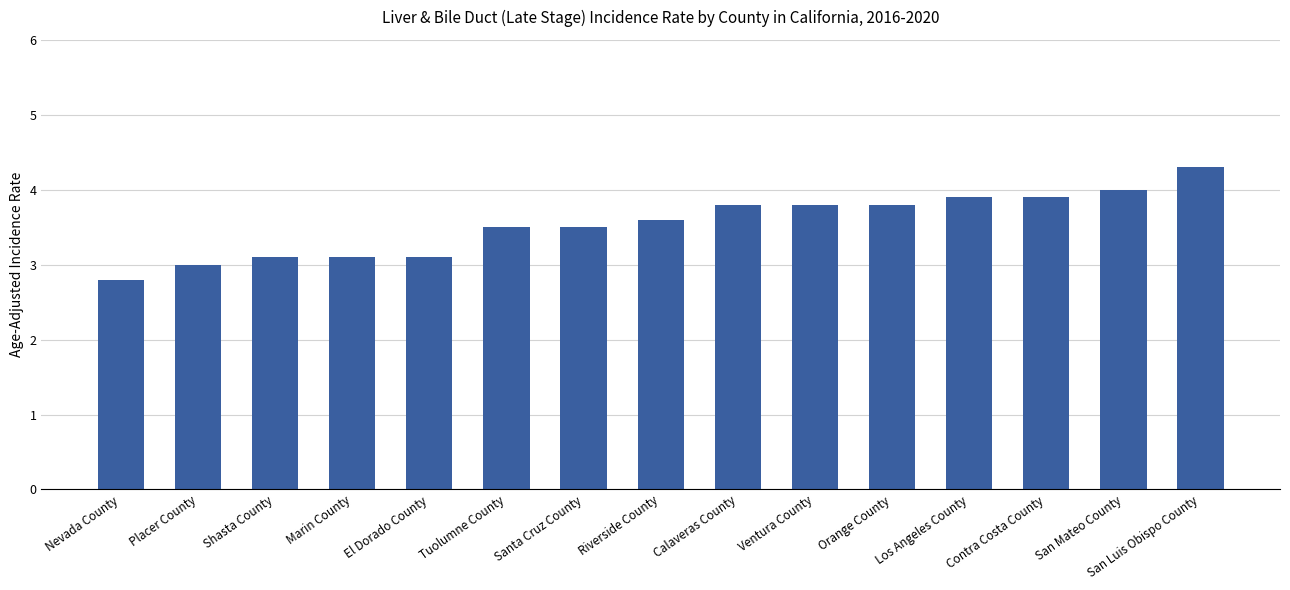

What is the label of the 6th bar from the right?

Ventura County